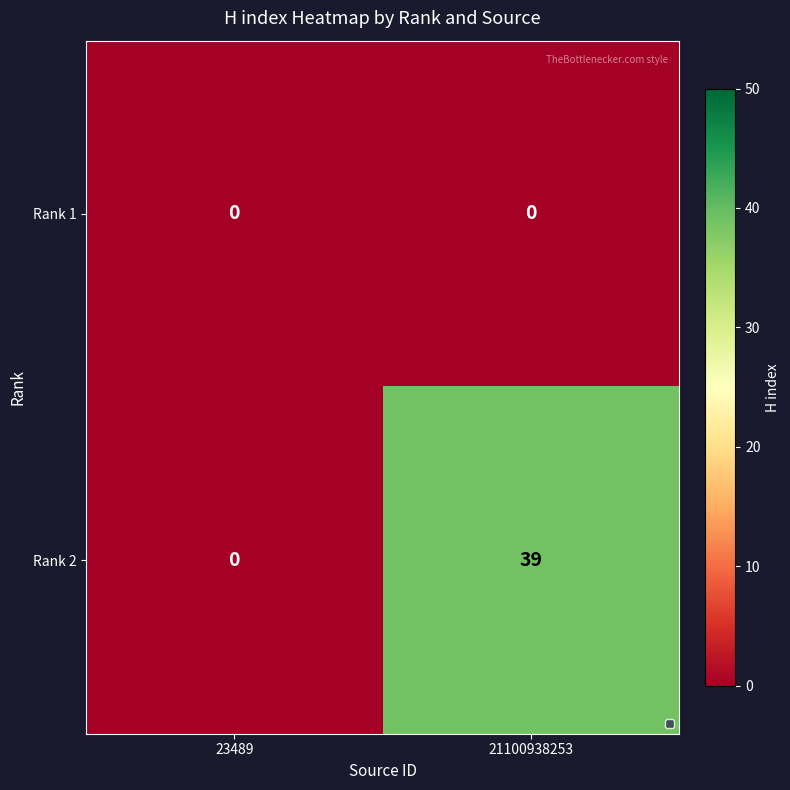

At which label does Rank 2 reach its peak?

21100938253